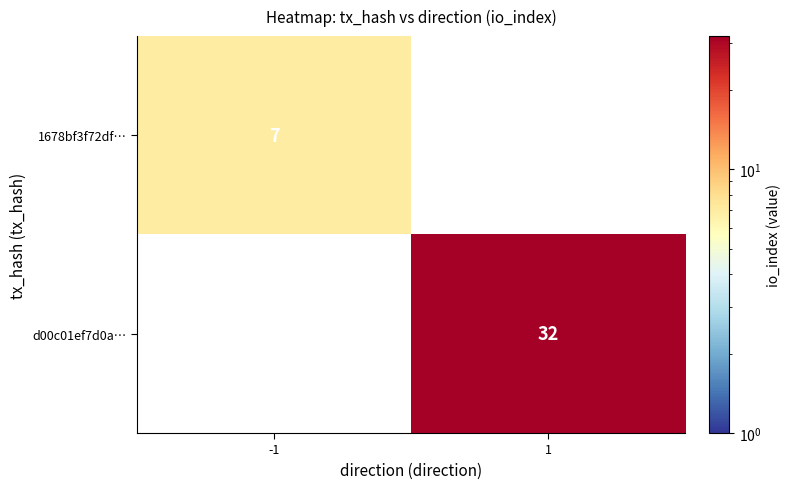

The value of d00c01ef7d0a… at 1 is 32. True or false?

True